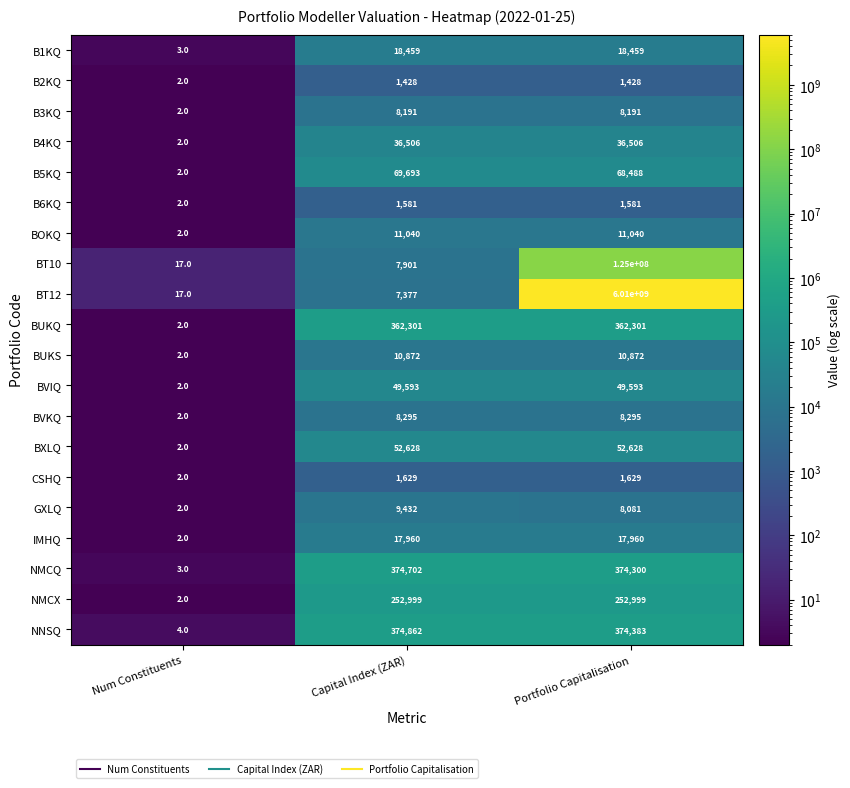

List the series in order of their peak value, lowest first.

B2KQ, B6KQ, CSHQ, B3KQ, BVKQ, GXLQ, BUKS, BOKQ, IMHQ, B1KQ, B4KQ, BVIQ, BXLQ, B5KQ, NMCX, BUKQ, NMCQ, NNSQ, BT10, BT12